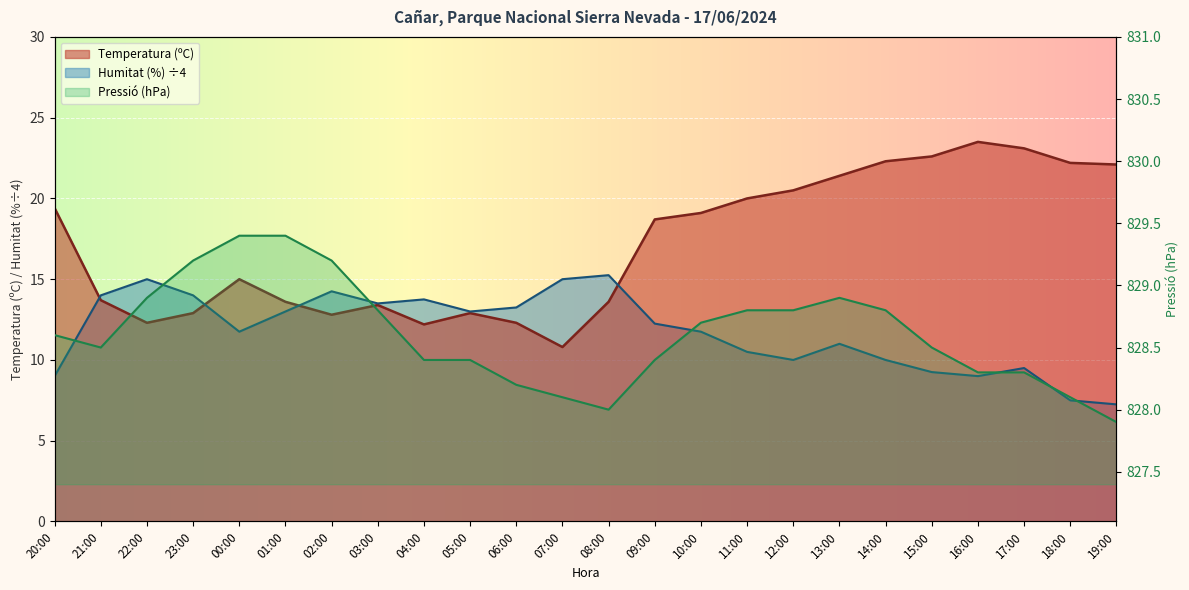

Rank the series at 14:00 from lowest to highest value.

Humitat (%), Temperatura (ºC), Pressió (hPa)